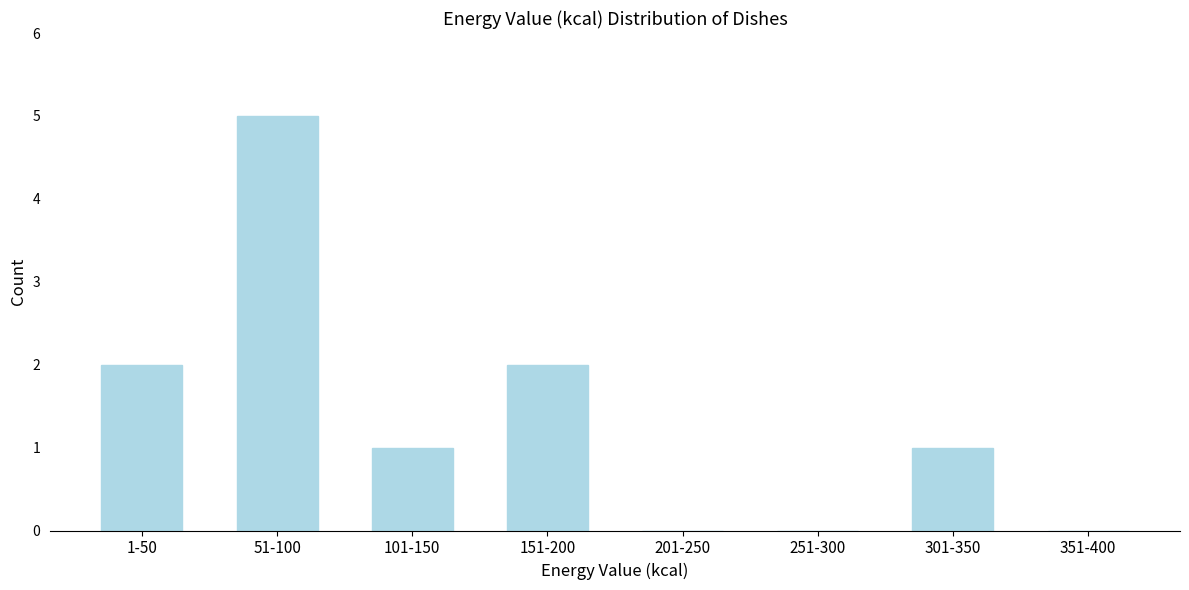

Reading right to left, transcribe all the data shown in this chart.

351-400=0	301-350=1	251-300=0	201-250=0	151-200=2	101-150=1	51-100=5	1-50=2